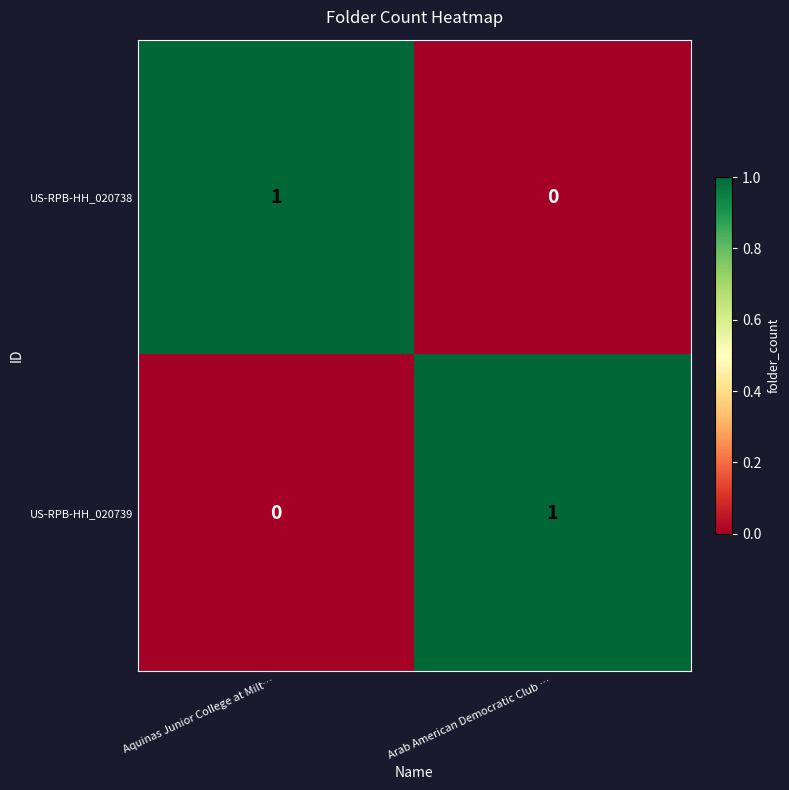

List the labels in order of US-RPB-HH_020738 value, smallest first.

Arab American Democratic Club …, Aquinas Junior College at Milt…